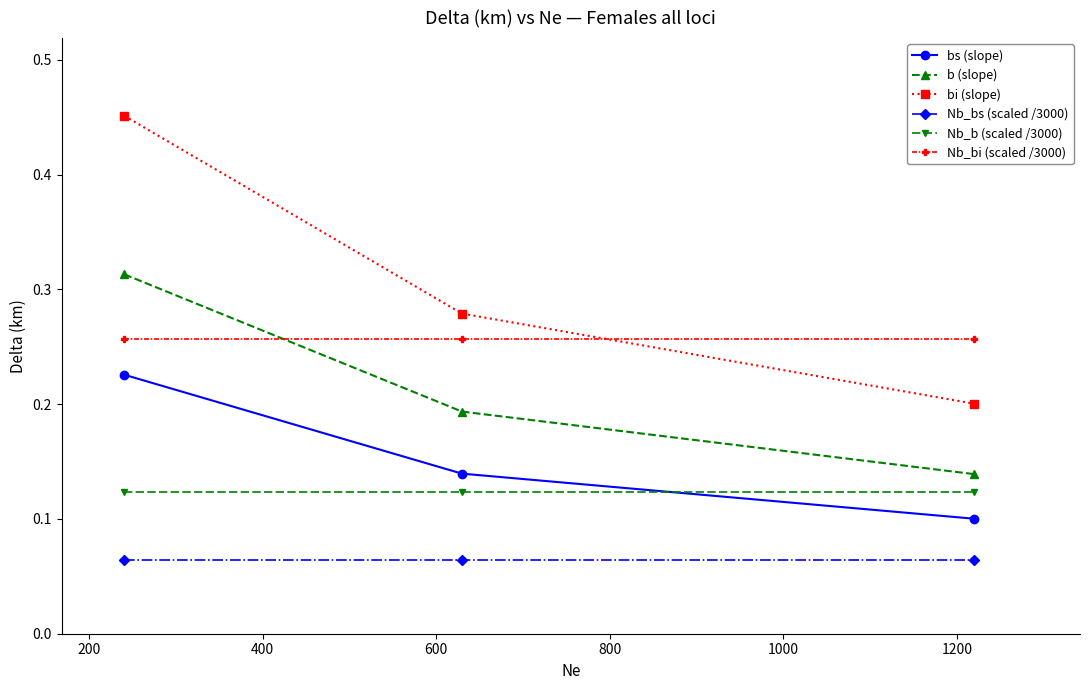

Rank the series by their maximum value, from highest to lowest.

bi (slope), b (slope), Nb_bi (scaled /3000), bs (slope), Nb_b (scaled /3000), Nb_bs (scaled /3000)